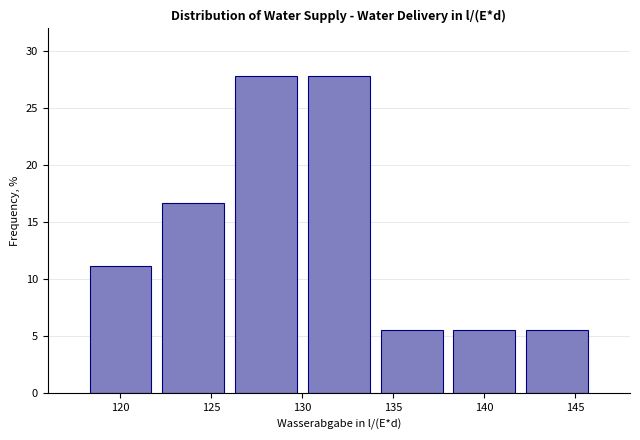

Reading left to right, transcribe this chart: for each bar, give the range it covers on the x-axis and its height. The values are not printed on the chart, so give them approximately, as read against the axis.

118 to 122: 11.0
122 to 126: 16.5
126 to 130: 28.0
130 to 134: 28.0
134 to 138: 5.5
138 to 142: 5.5
142 to 146: 5.5